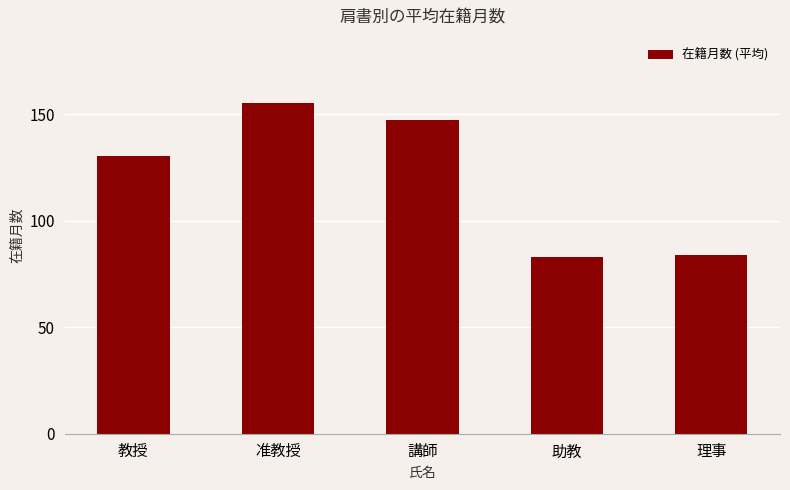

Read the value at 理事.

84.0